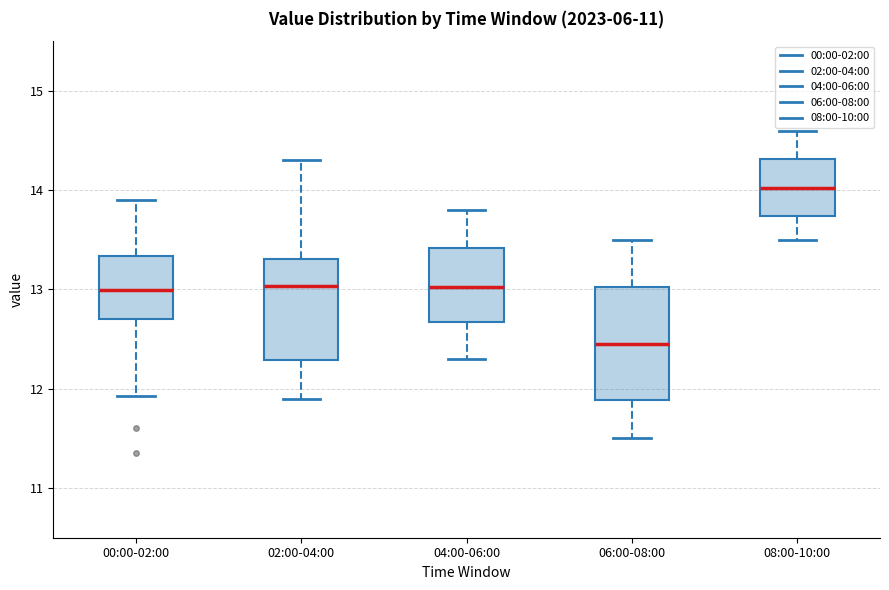

Where does the median line of the box for 02:00-04:00 sit on the y-axis? The values are not printed on the chart, so give them approximately, as read against the axis.

13.0